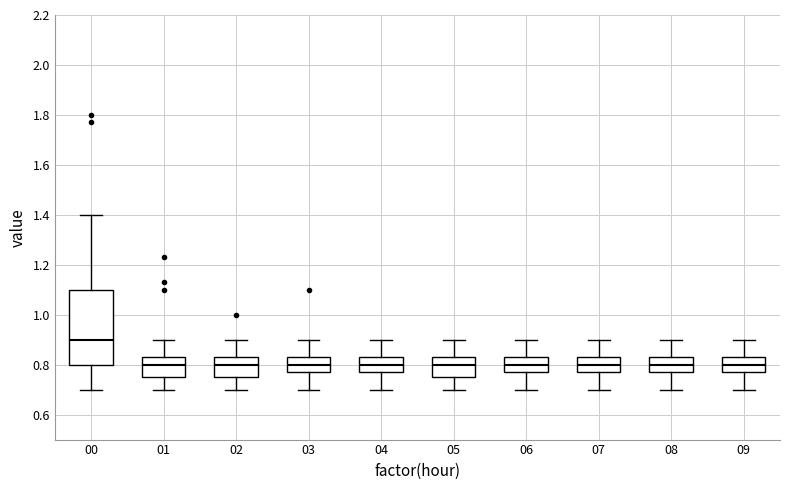

Where is the upper edge of the box at x = 00 on the y-axis? The values are not printed on the chart, so give them approximately, as read against the axis.

1.10